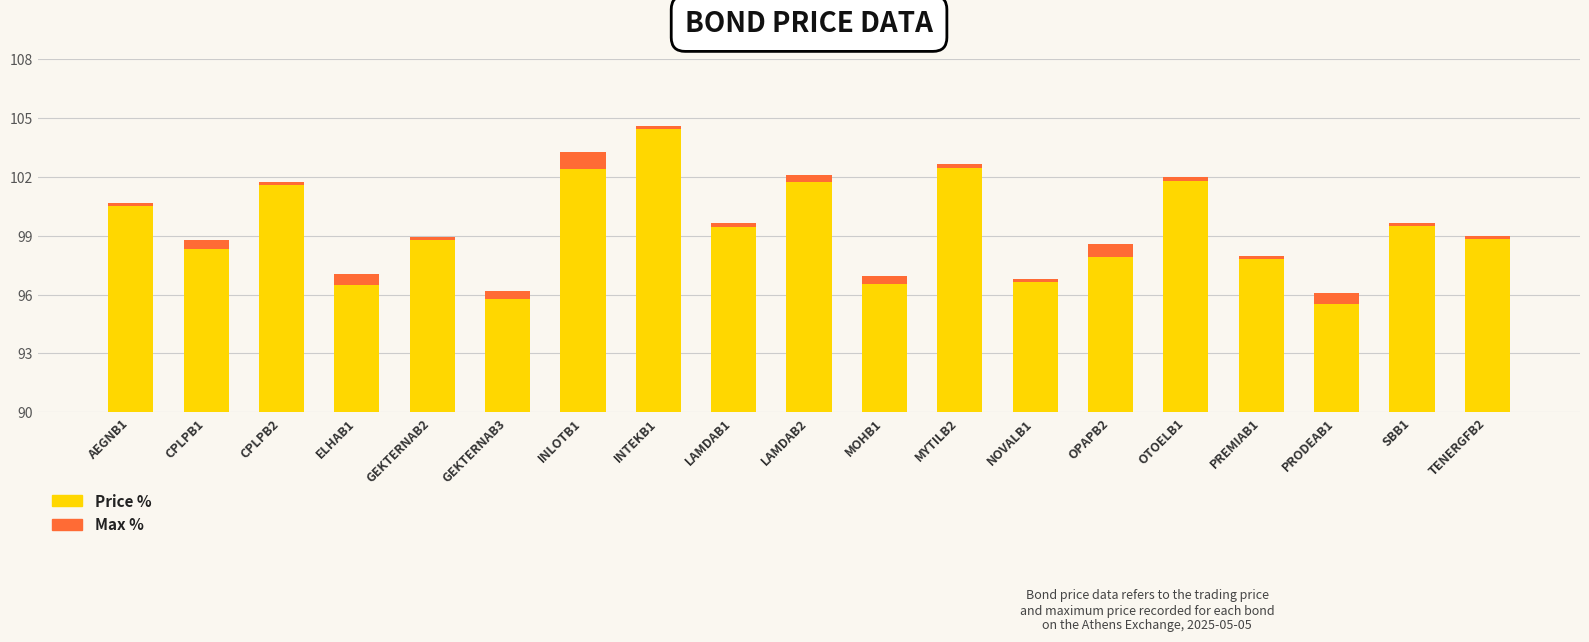

At how many categories does at least one series exceed 47?

19